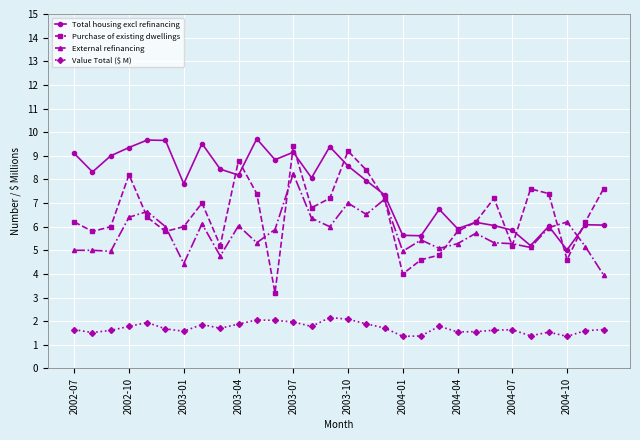

What is the value of the Purchase of existing dwellings point at the 26th from the left?

7.6